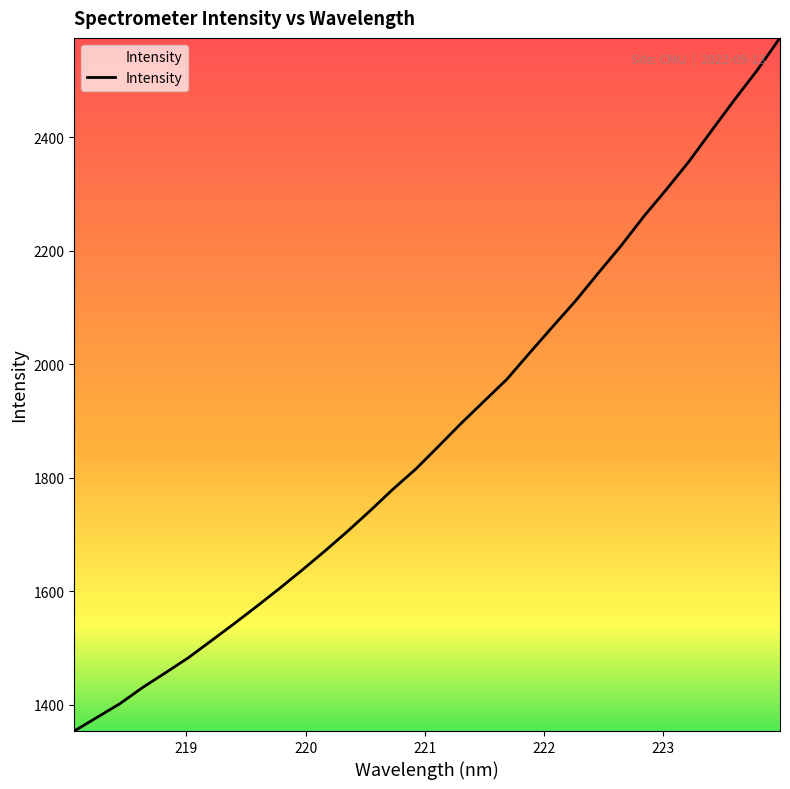

What is the difference between the maximum and minimum values?

1221.0